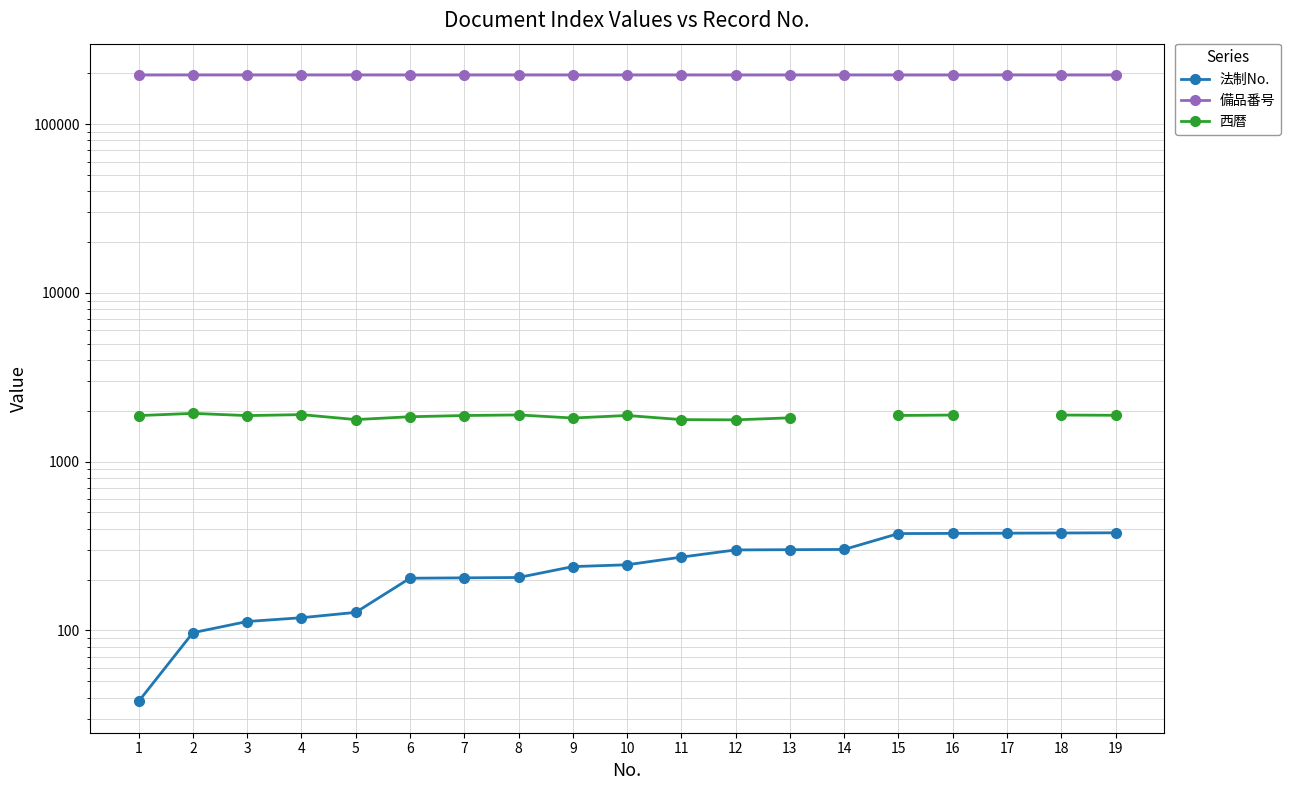

At 5, list the series in order from largest to smallest.

備品番号, 西暦, 法制No.